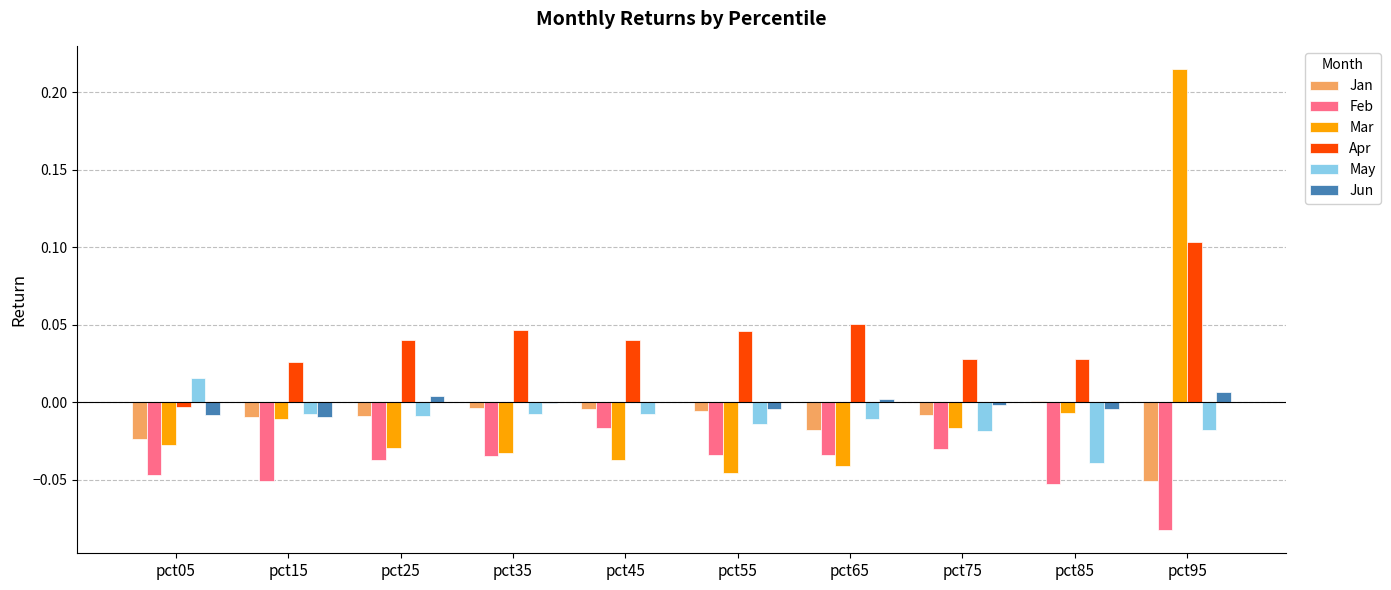

Where does the May series first go above 0?

pct05